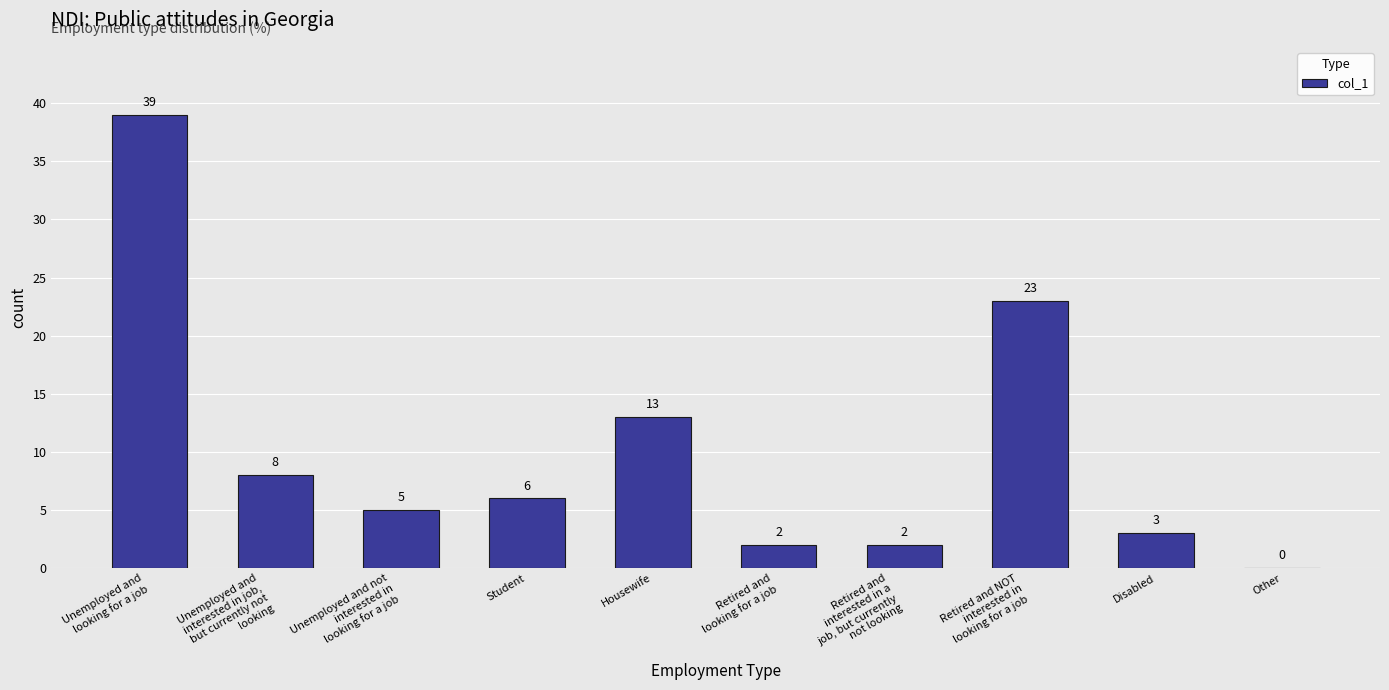

Which has a higher value, Retired and NOT
interested in
looking for a job or Retired and
looking for a job?

Retired and NOT
interested in
looking for a job